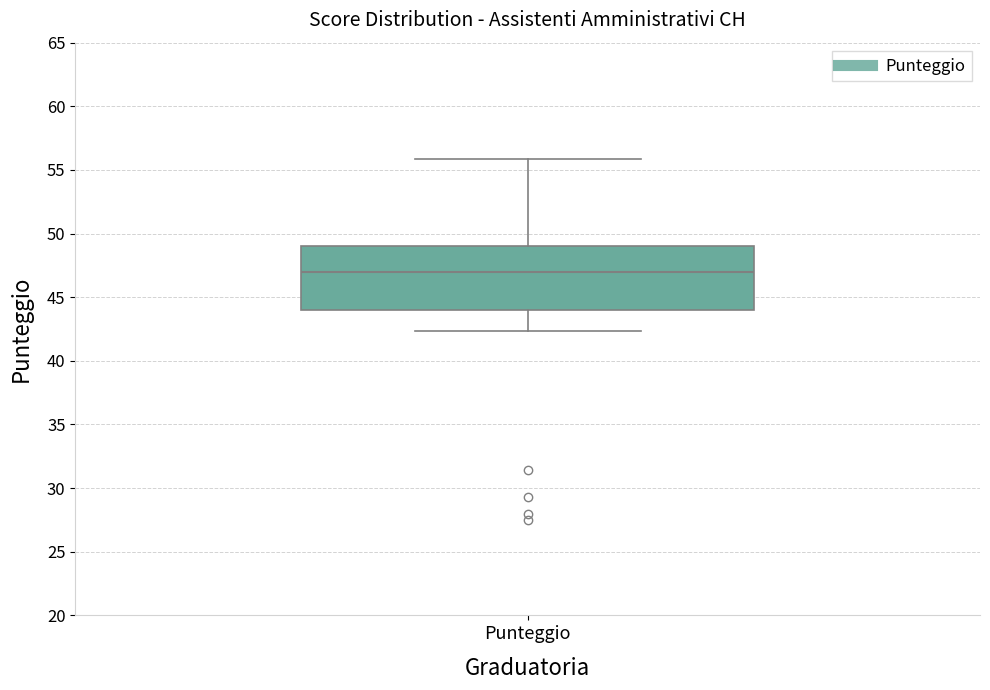

Where is the lower edge of the box for Punteggio on the y-axis? The values are not printed on the chart, so give them approximately, as read against the axis.

44.0